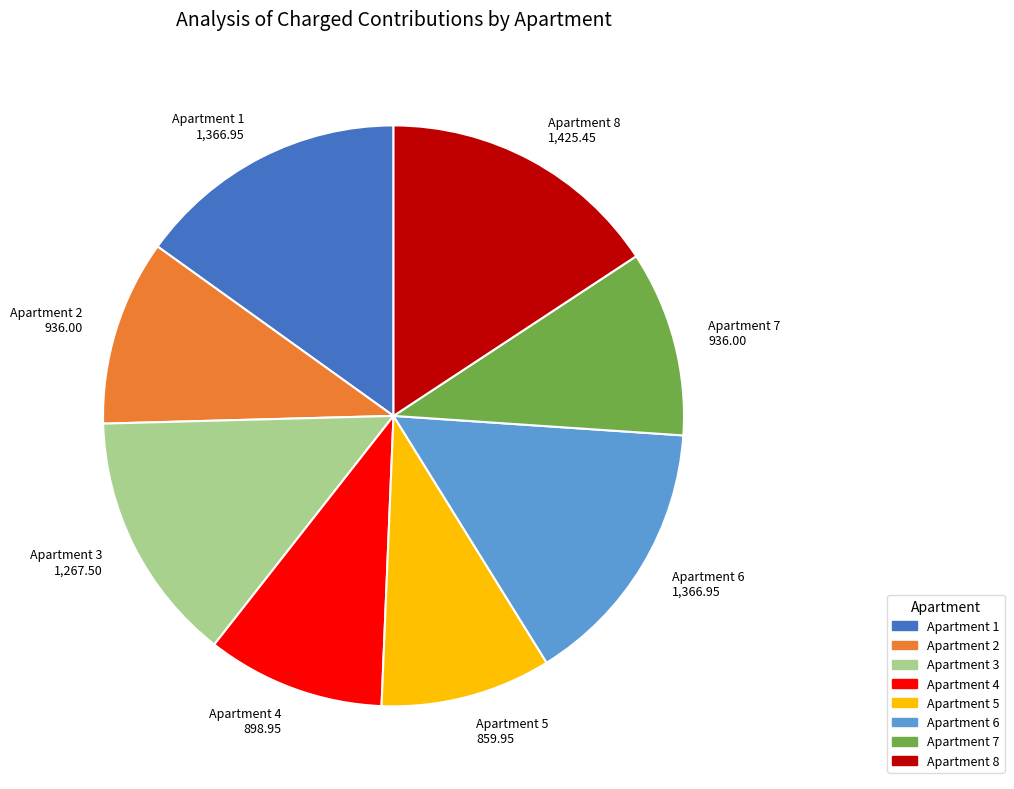

The Apartment 5 859.95 slice represents 9% of the pie. True or false?

True